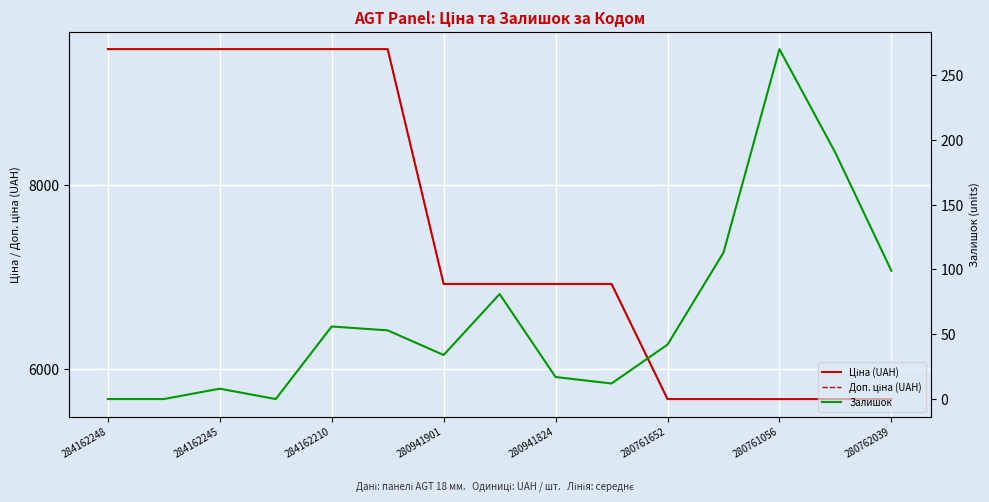

Which series has the widest spread of values?

Ціна (UAH)